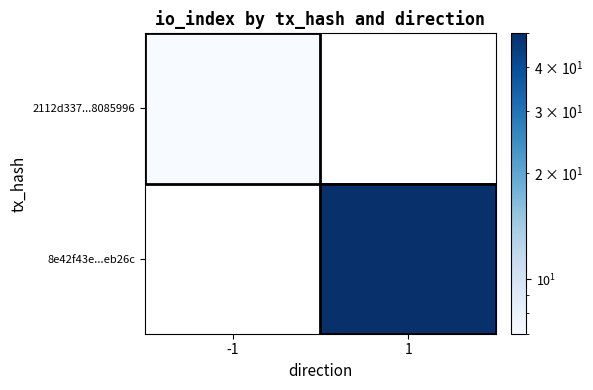

Which series has the widest spread of values?

2112d337...8085996